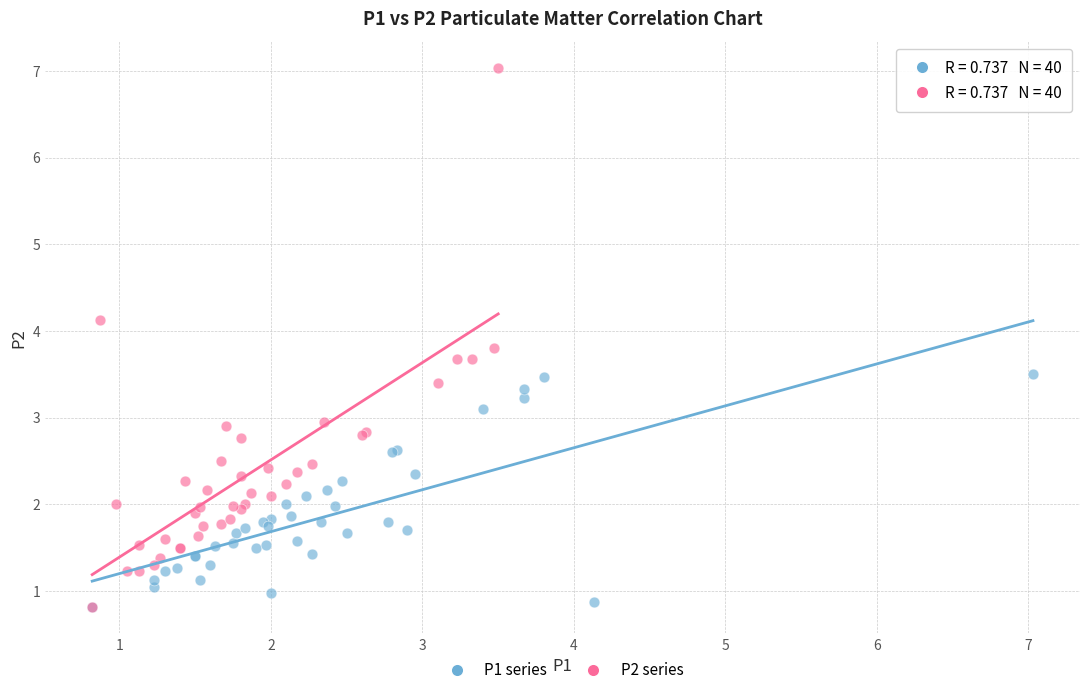

Which series reaches the maximum Y coordinate?

P2 series